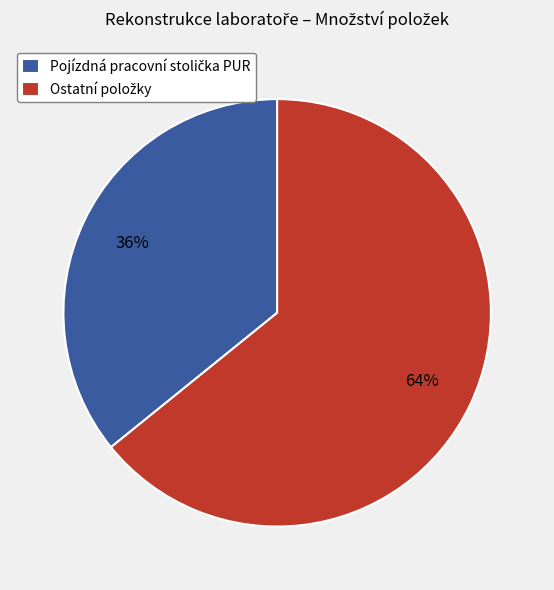

Is there any slice that represents more than half of the pie?

Yes